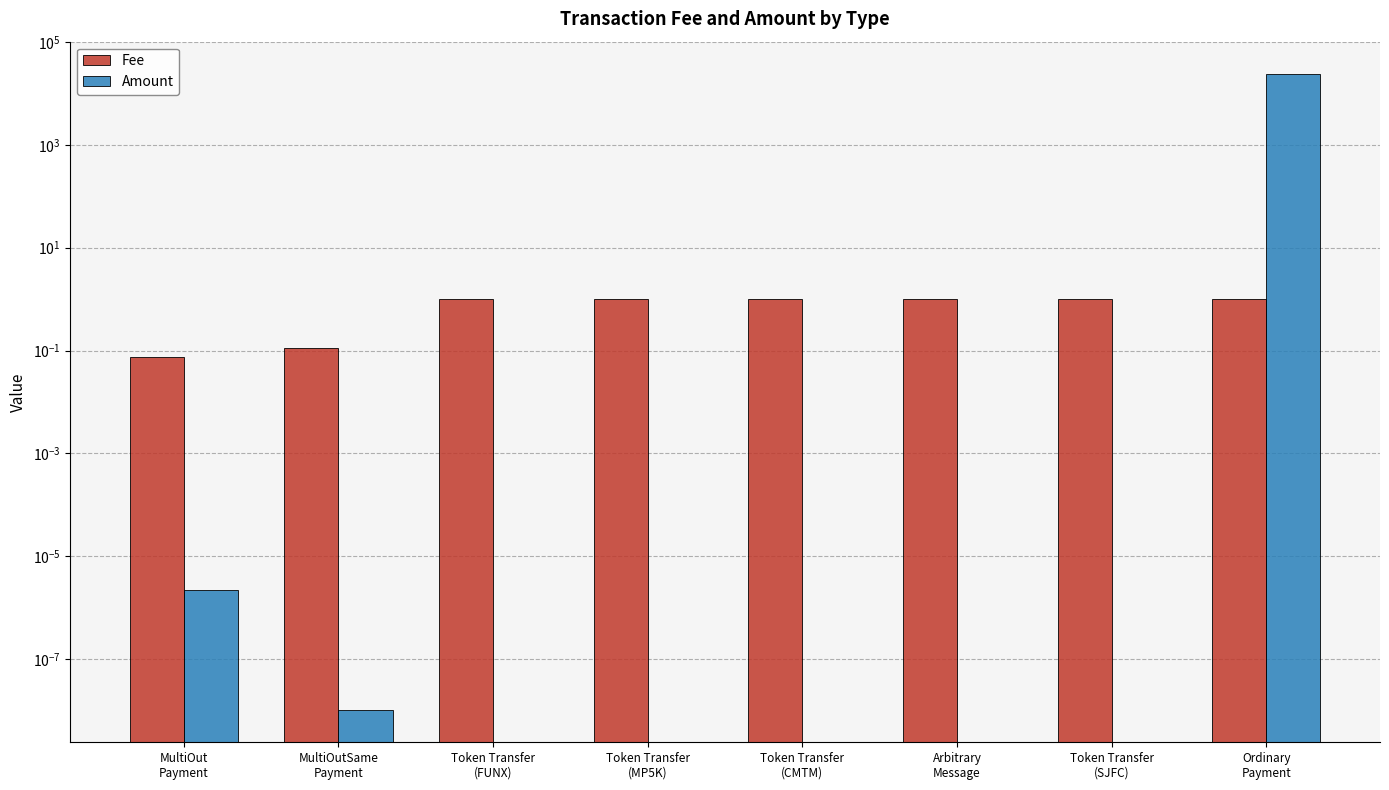

What is the spread (max minus min) of values at Ordinary
Payment?

24479.0